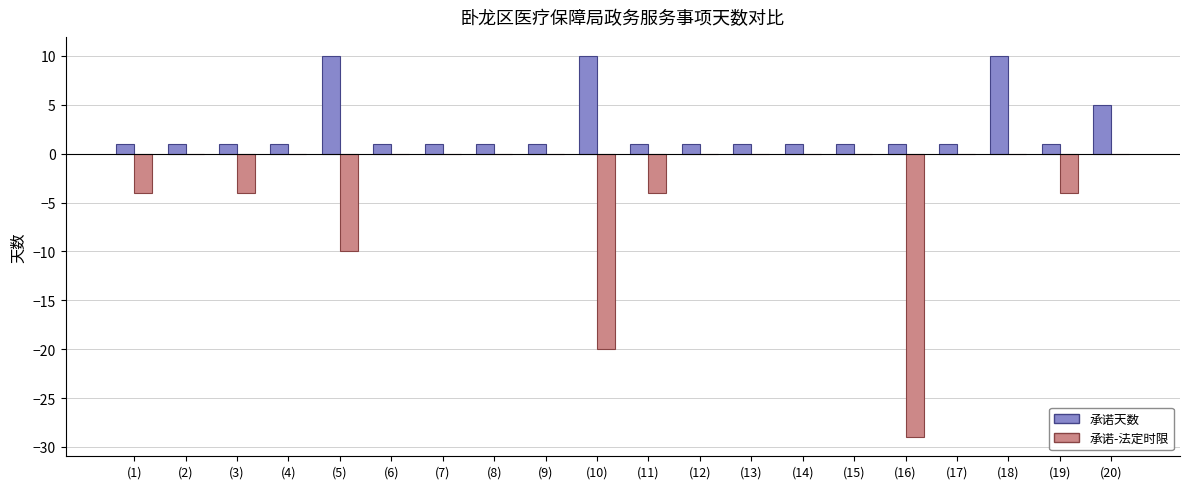

How many data points does each series have?

20